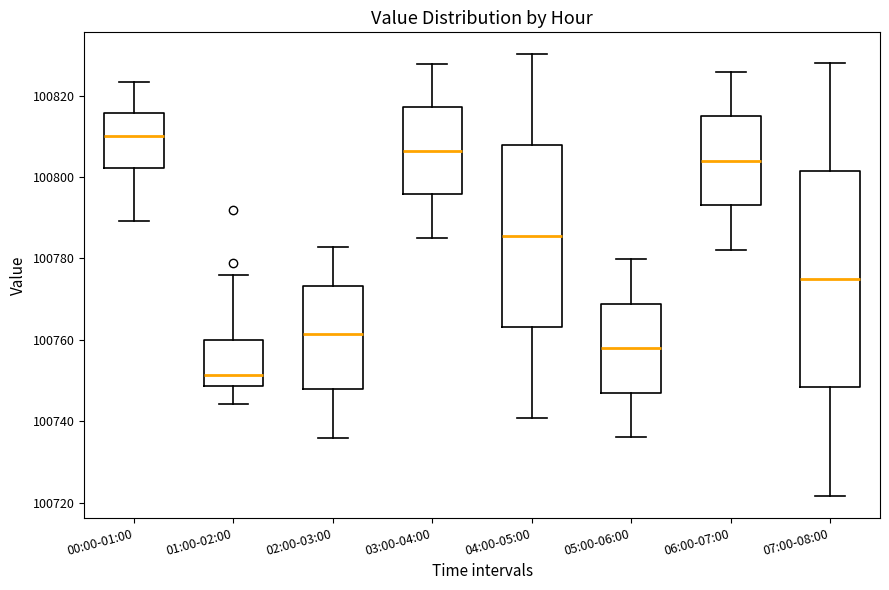

Comparing the boxes themselves (not the whiskers), which one is the tallest?

07:00-08:00